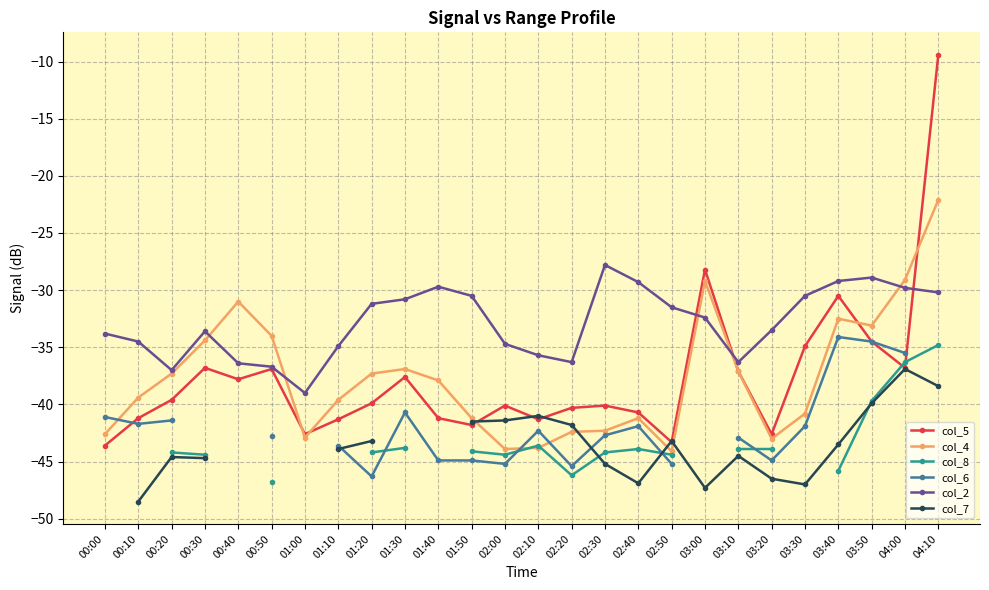

In col_2, how many points are lower than both neighbors (excluding endpoints)?

4